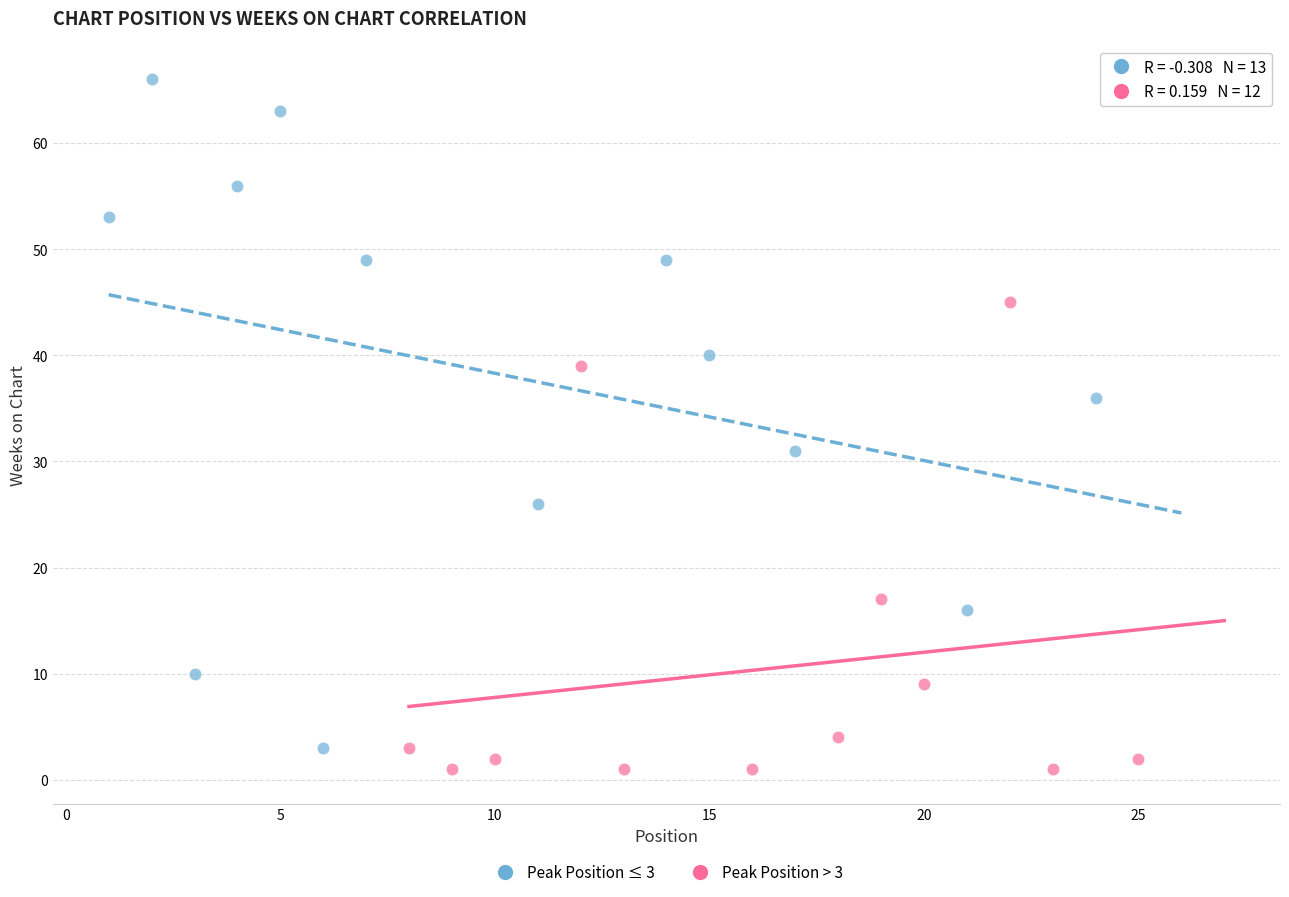

Which series has the widest spread of Y values?

Peak Position ≤ 3